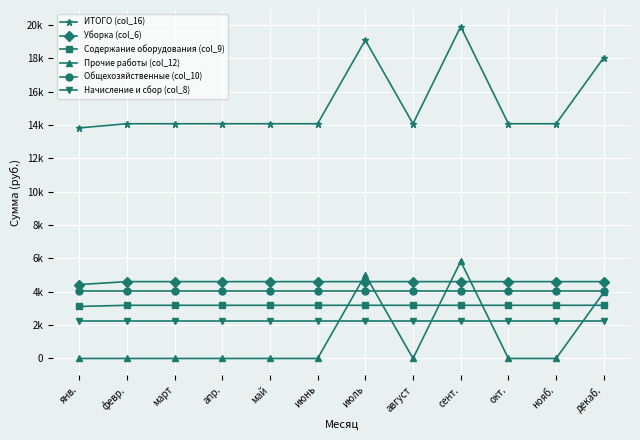

What is the minimum value for Начисление и сбор (col_8)?

2242.8